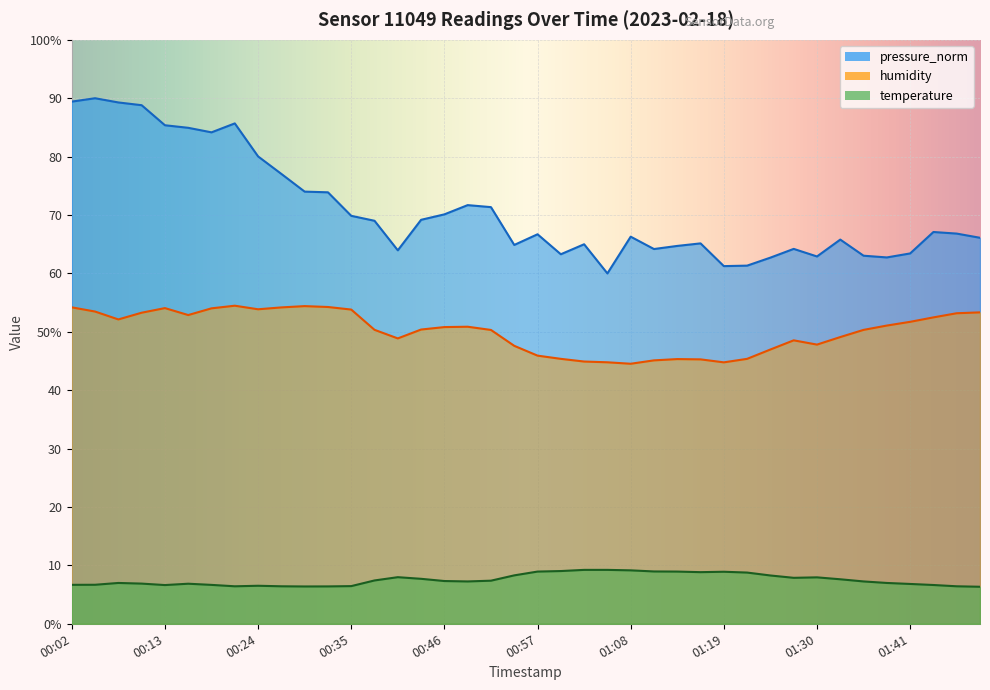

Which series has the widest spread of values?

pressure_norm